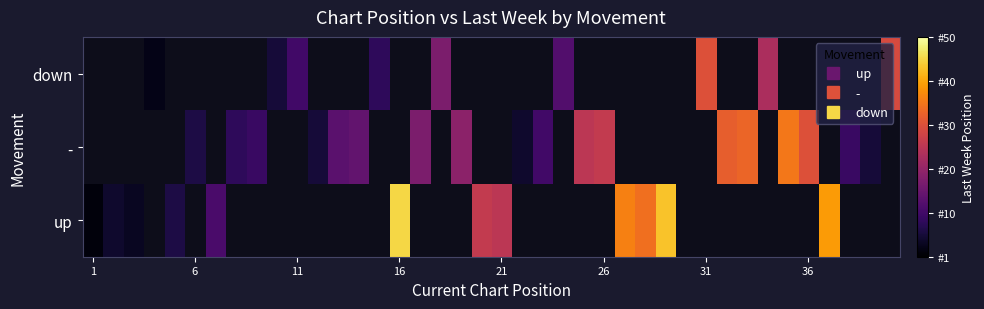

Rank the series by their maximum value, from lowest to highest.

up, -, down